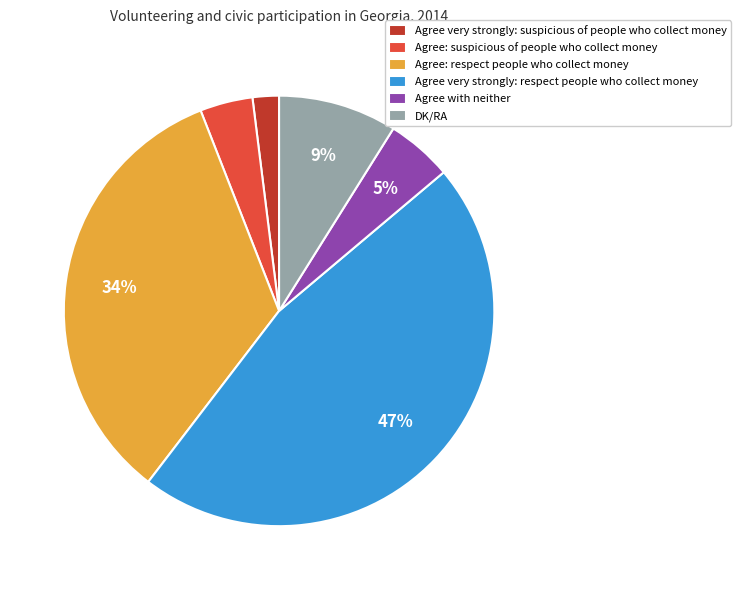

True or false: Agree very strongly: respect people who collect money accounts for 55% of the total.

False